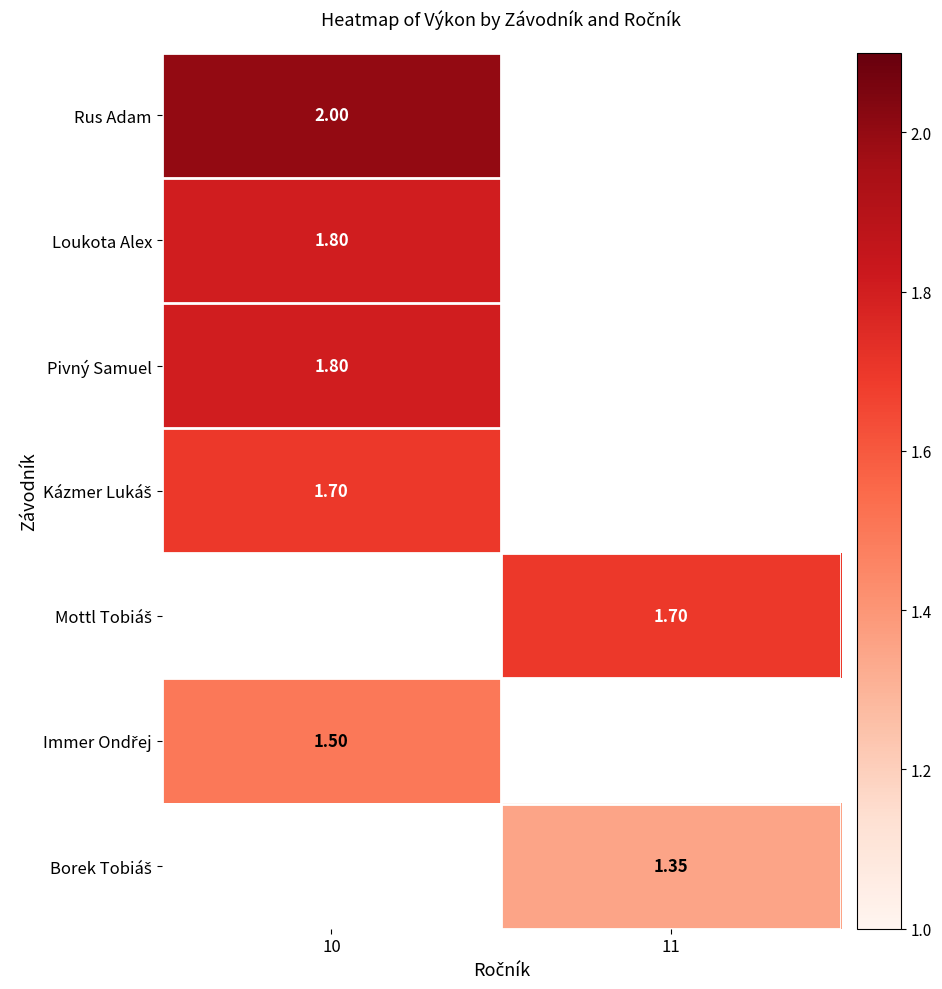

Rank the categories by Mottl Tobiáš value from highest to lowest.

10, 11